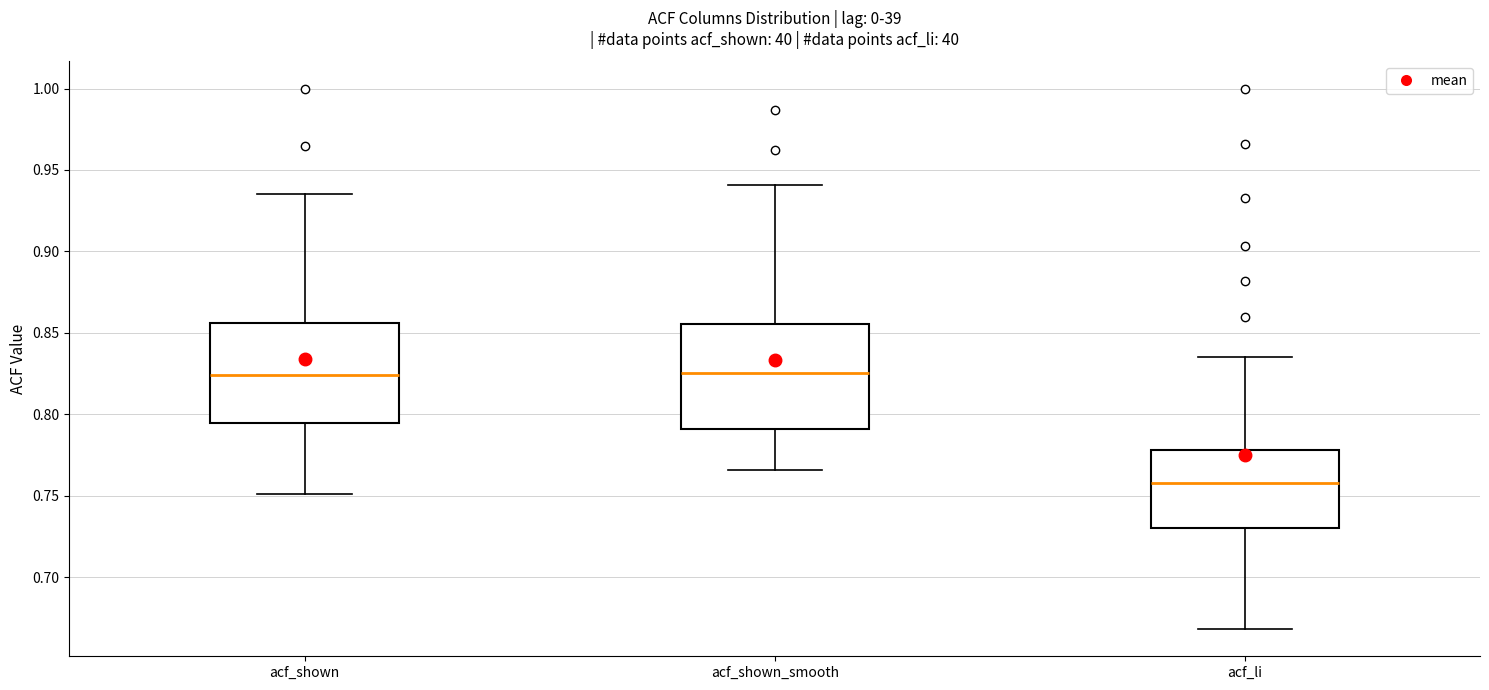

Reading left to right, read every box against the y-axis: the position of its median line, the range the box covers, and the ends of its whiskers. The values are not printed on the chart, so give them approximately, as read against the axis.

acf_shown: median 0.825, box 0.795 to 0.855, whiskers 0.750 to 0.935
acf_shown_smooth: median 0.825, box 0.790 to 0.855, whiskers 0.765 to 0.940
acf_li: median 0.760, box 0.730 to 0.780, whiskers 0.670 to 0.835